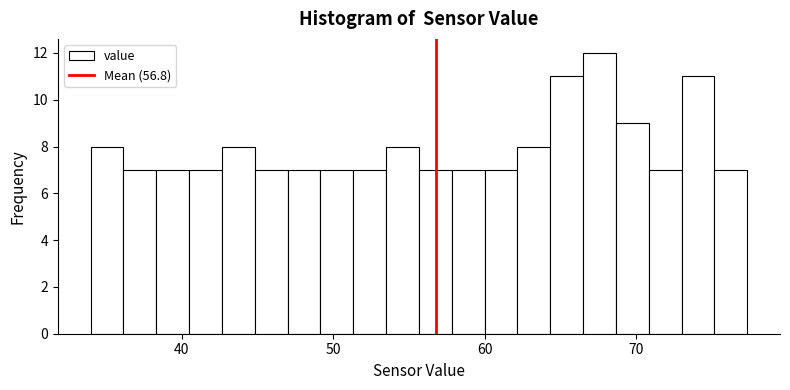

Read against the x-axis, roughly where is the centre of the tallest bar?

68